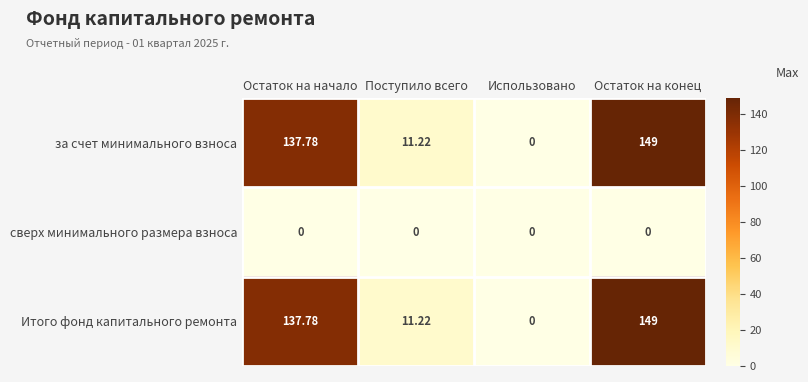

List the labels in order of за счет минимального взноса value, smallest first.

Использовано, Поступило всего, Остаток на начало, Остаток на конец